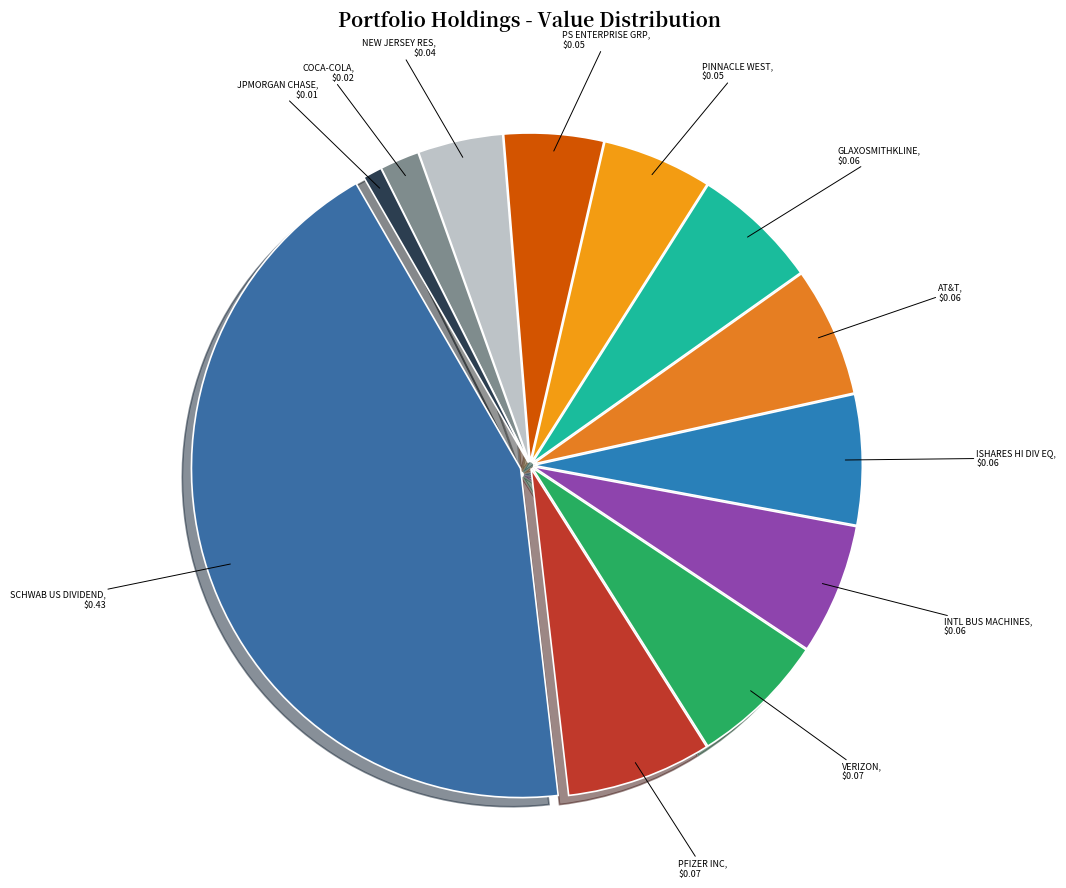

Do GLAXOSMITHKLINE and PINNACLE WEST together represent more than half of the pie?

No